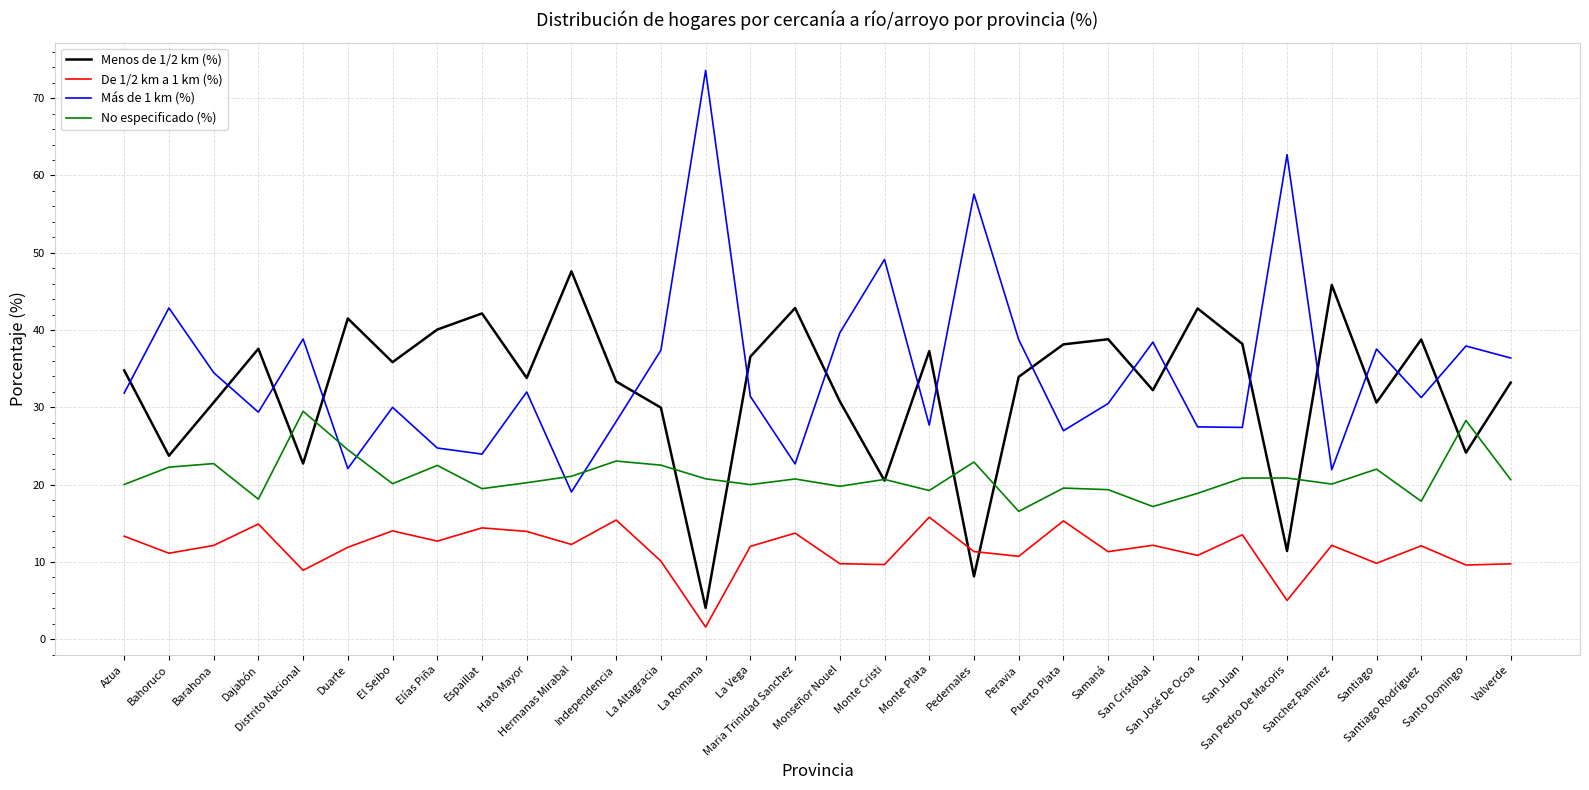

List the series in order of their peak value, lowest first.

De 1/2 km a 1 km (%), No especificado (%), Menos de 1/2 km (%), Más de 1 km (%)